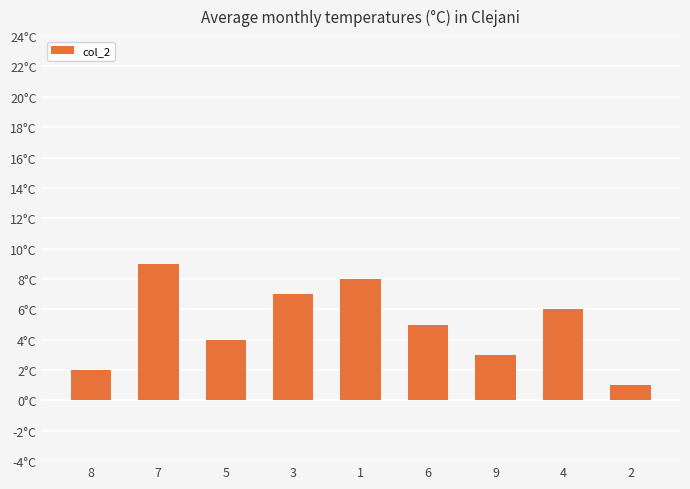

Rank the categories by value from highest to lowest.

7, 1, 3, 4, 6, 5, 9, 8, 2